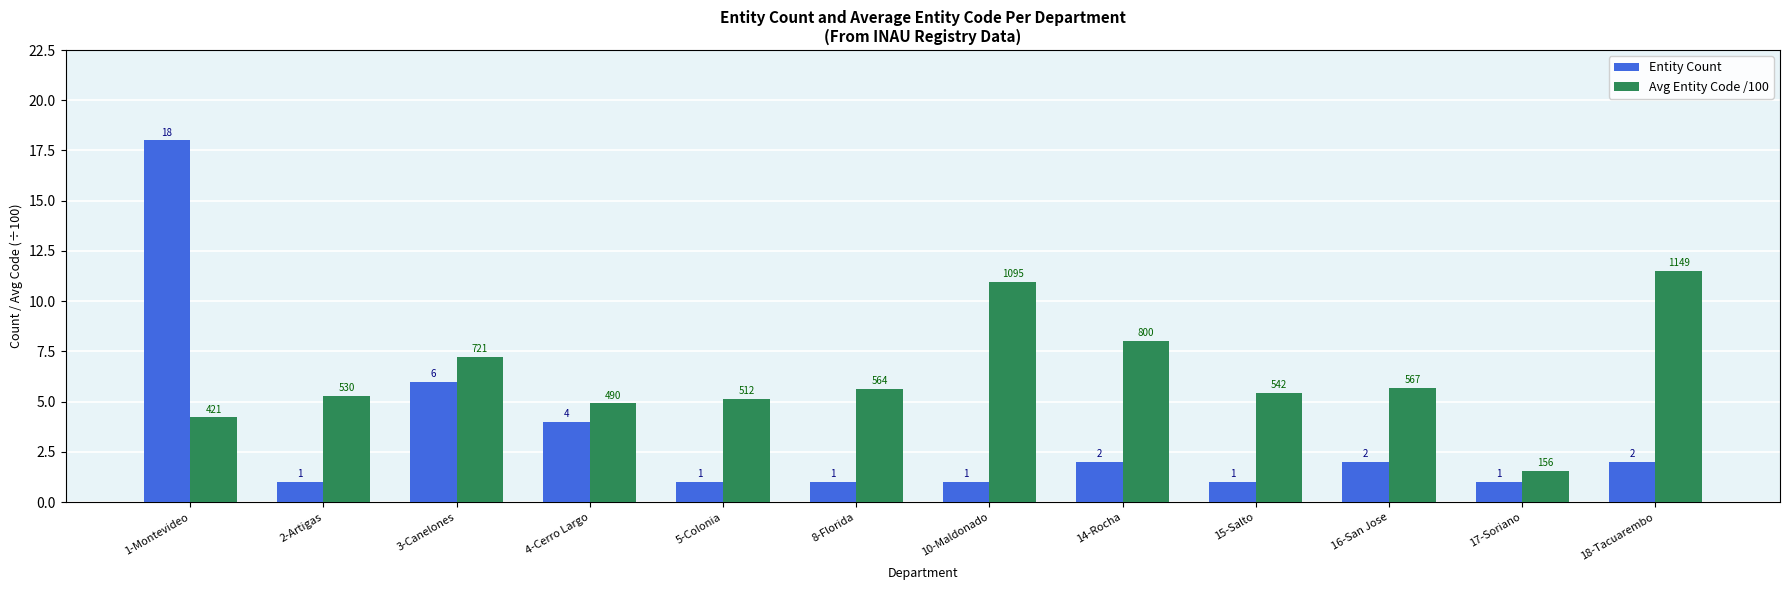

What is the difference between the Avg Entity Code /100 values at 3-Canelones and 15-Salto?

1.8